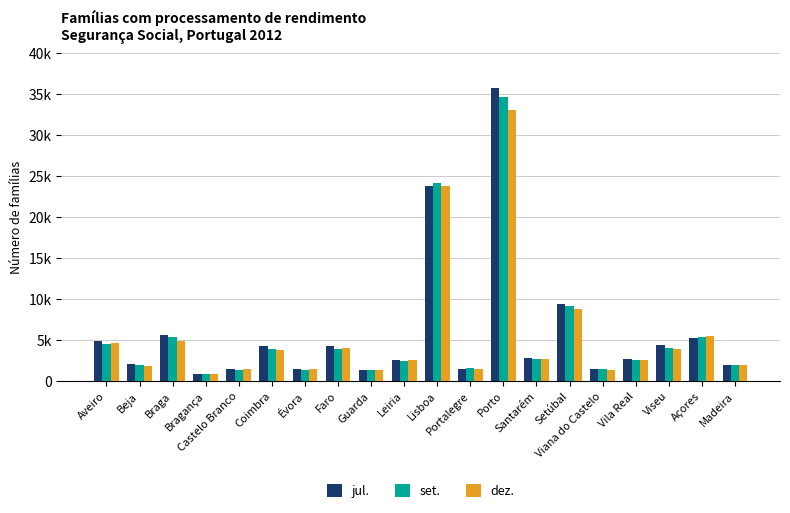

What are all the series names shown in the legend?

jul., set., dez.